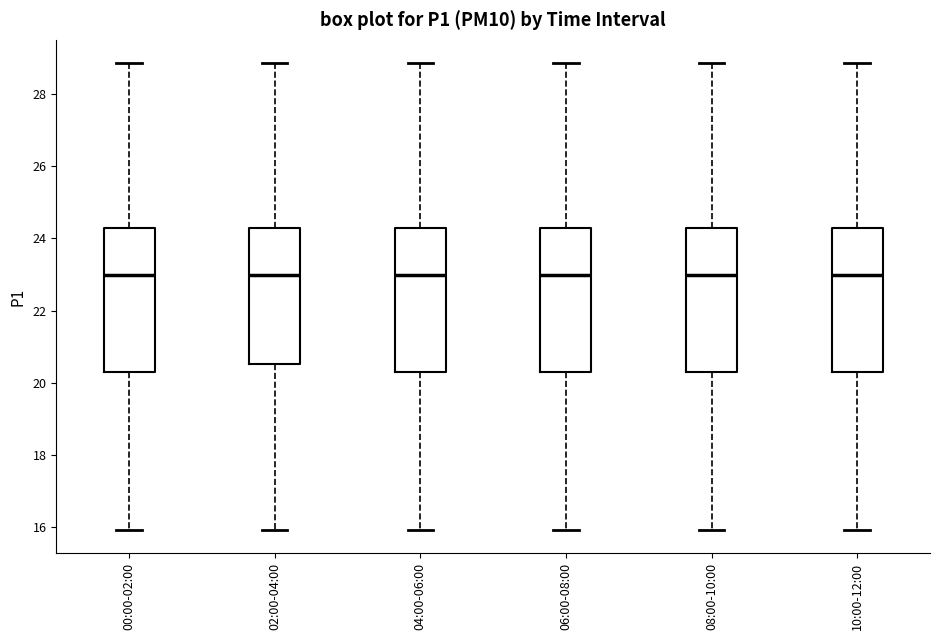

Reading left to right, transcribe this box plot: for each box, give where its median line is, the range the box spans, and where its two whiskers end, as read against the y-axis. The values are not printed on the chart, so give them approximately, as read against the axis.

00:00-02:00: median 23.0, box 20.2 to 24.2, whiskers 16.0 to 28.8
02:00-04:00: median 23.0, box 20.6 to 24.2, whiskers 16.0 to 28.8
04:00-06:00: median 23.0, box 20.2 to 24.2, whiskers 16.0 to 28.8
06:00-08:00: median 23.0, box 20.2 to 24.2, whiskers 16.0 to 28.8
08:00-10:00: median 23.0, box 20.2 to 24.2, whiskers 16.0 to 28.8
10:00-12:00: median 23.0, box 20.2 to 24.2, whiskers 16.0 to 28.8